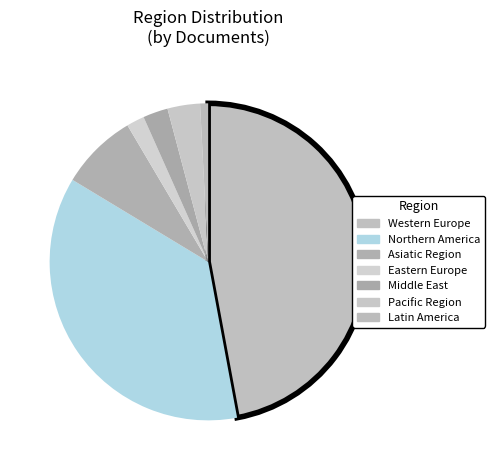

Is the sum of Eastern Europe and Latin America greater than half?

No